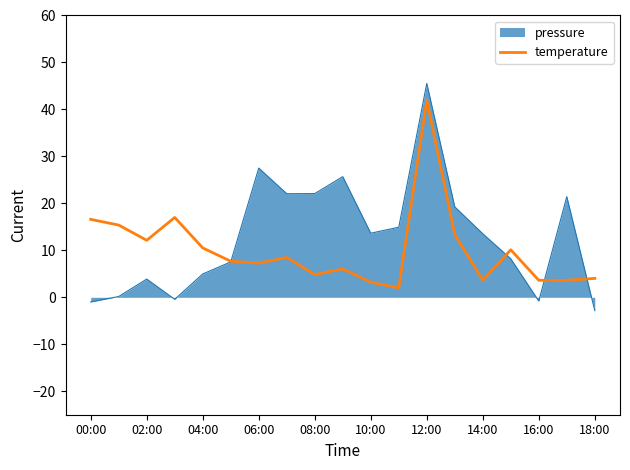

What is the minimum value shown in the chart?

-2.8